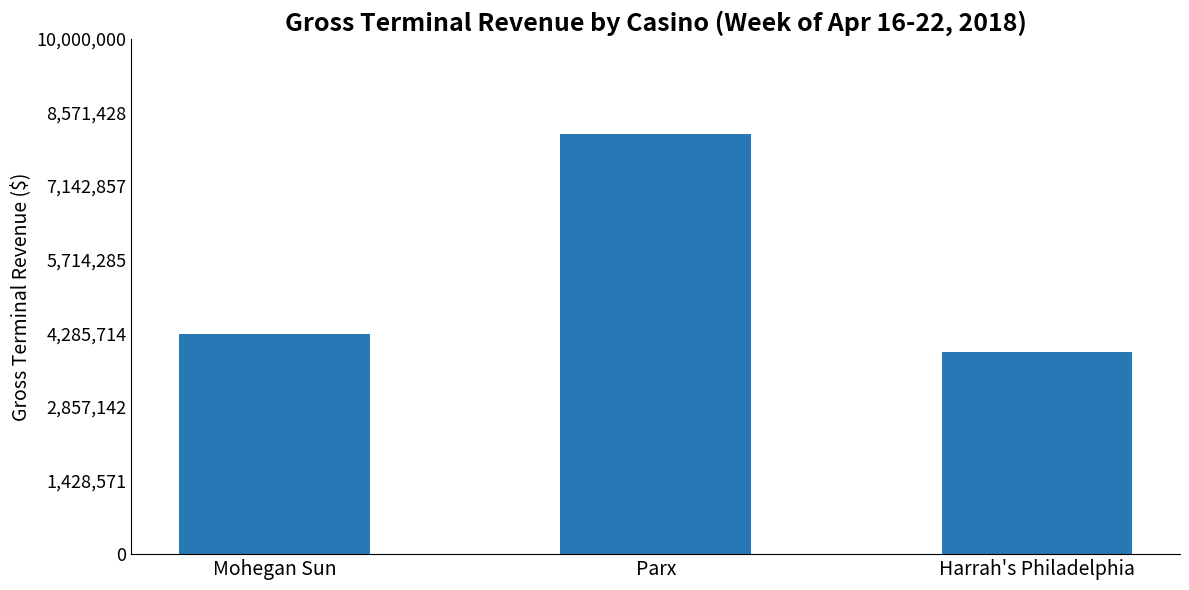

List the labels in order of value, largest first.

Parx, Mohegan Sun, Harrah's Philadelphia